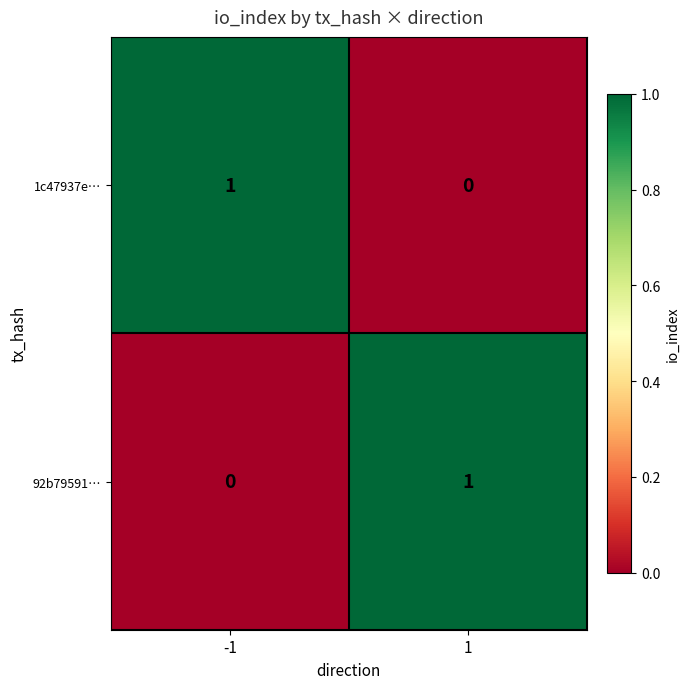

Reading right to left, what are all the values shown in this chart?

1c47937e…: 0	1
92b79591…: 1	0